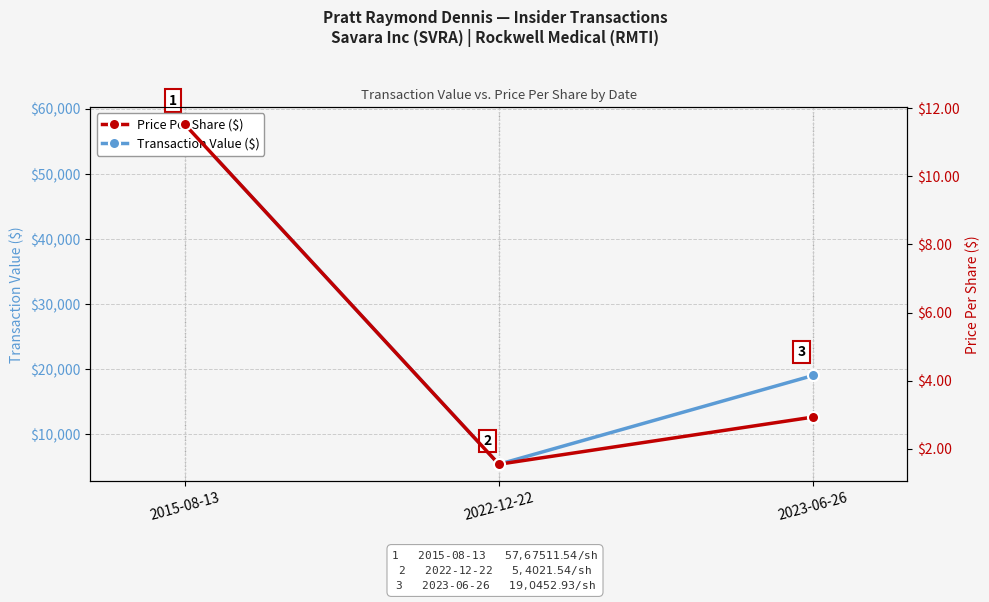

What is the difference between the highest and lowest values at 2022-12-22?

5400.5